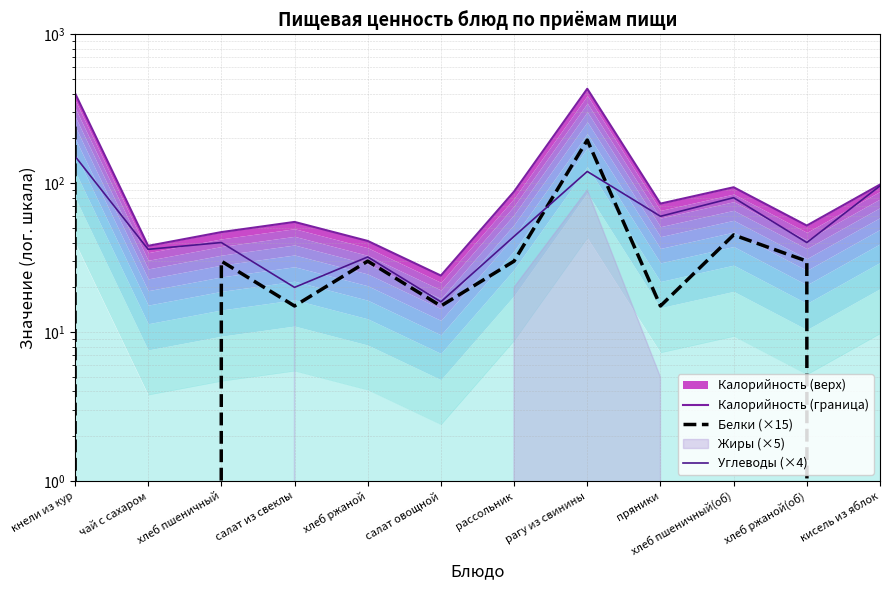

The value of Углеводы (×4) at салат из свеклы is 20. True or false?

True